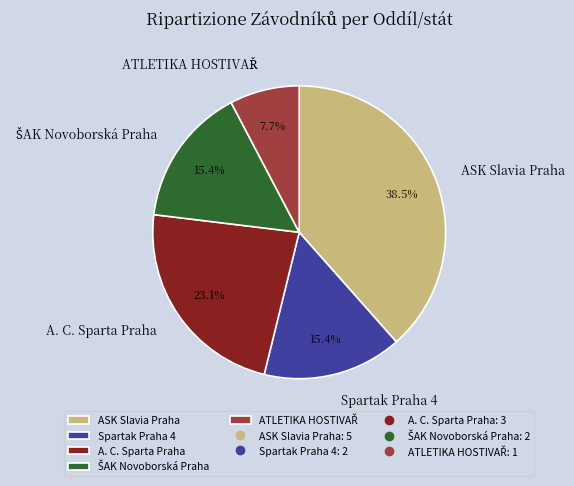

Which slice is the largest?

ASK Slavia Praha